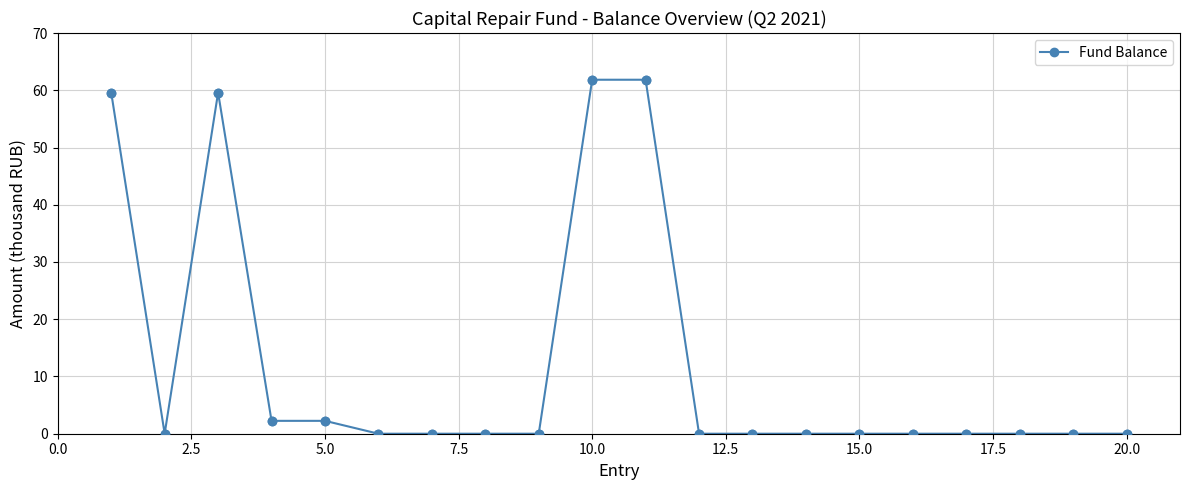

What is the difference between the maximum and minimum values?

61.8